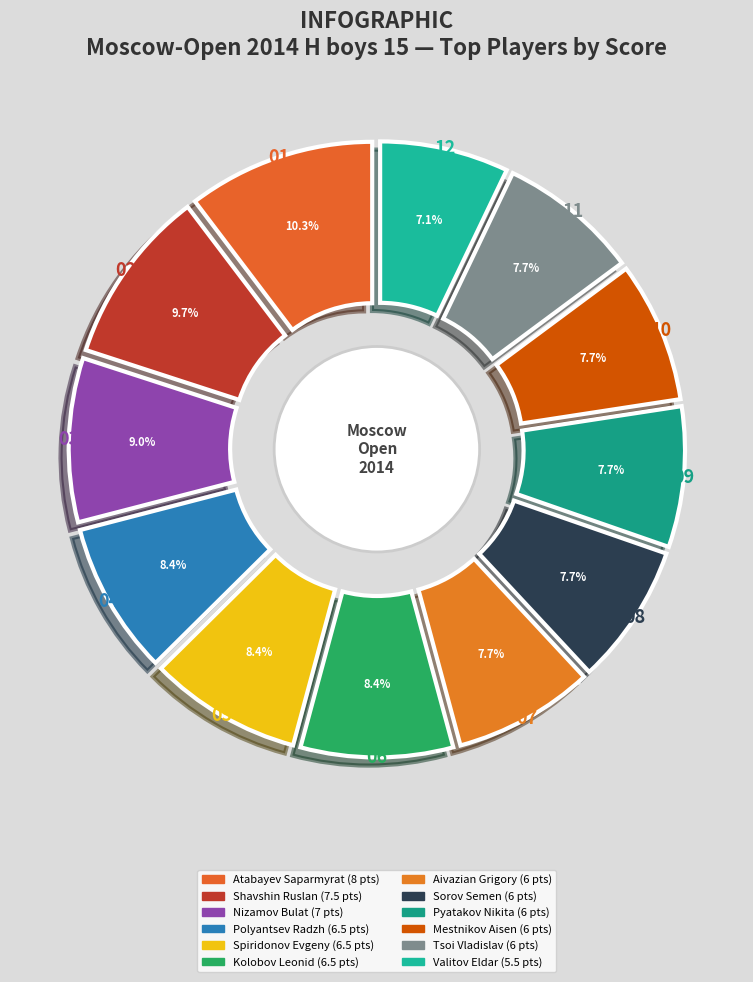

Do Atabayev Saparmyrat and Sorov Semen together represent more than half of the pie?

No